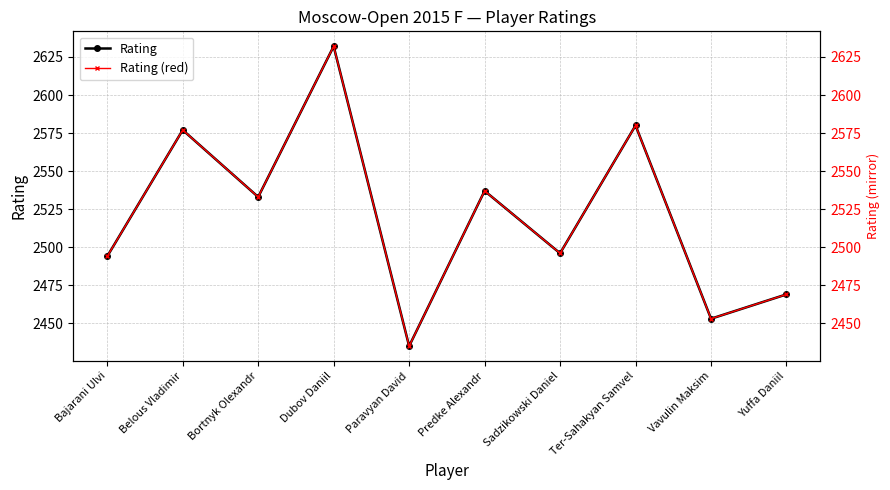

Reading right to left, list all the values displayed in this chart.

Rating: 2469	2453	2580	2496	2537	2435	2632	2533	2577	2494
Rating (red): 2469	2453	2580	2496	2537	2435	2632	2533	2577	2494